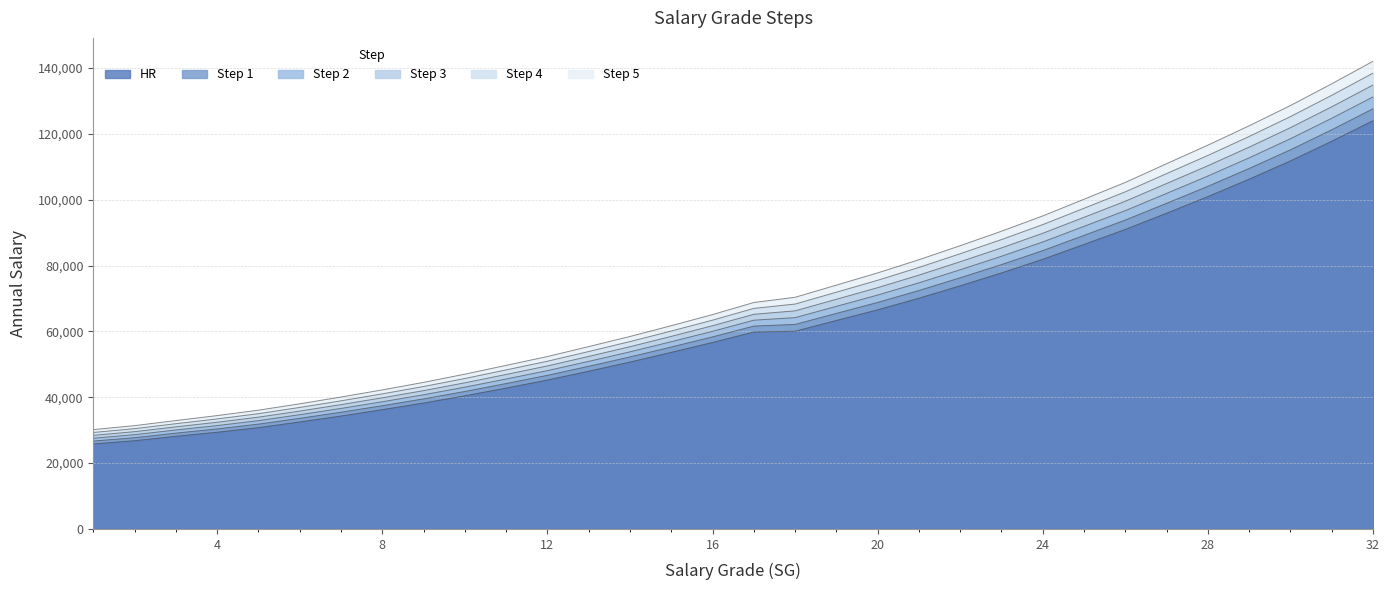

True or false: Step 3 and Step 2 intersect in this chart.

False